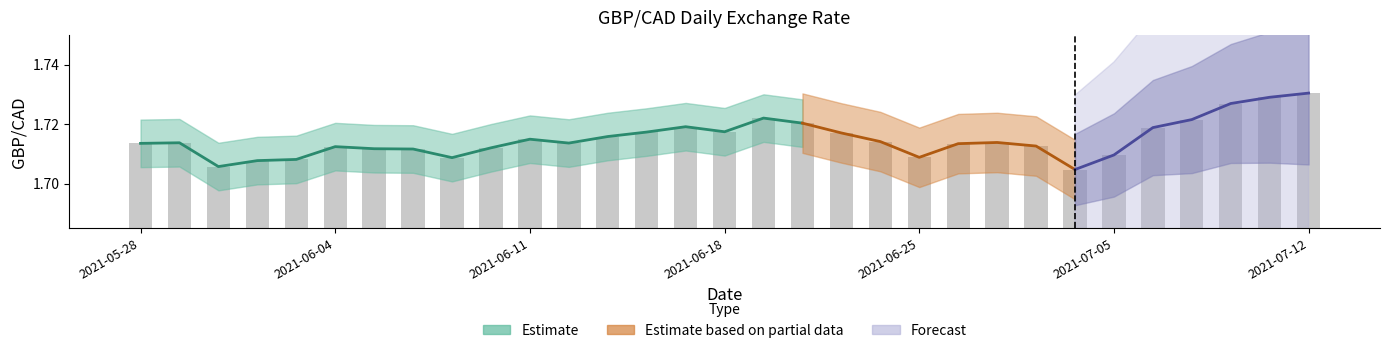

What is the sum of all values?

53.2